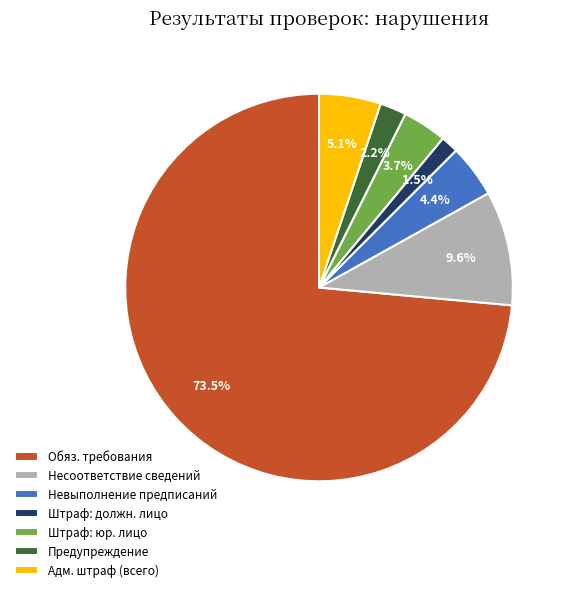

How many segments does this pie chart have?

7